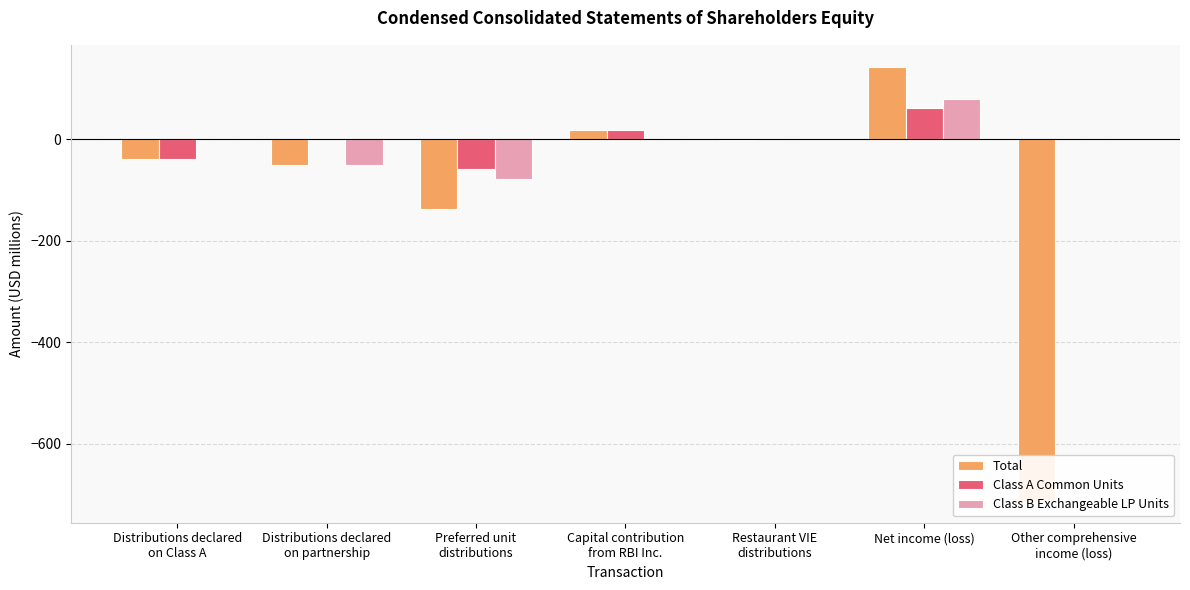

At which category is the sum across all series the highest?

Net income (loss)